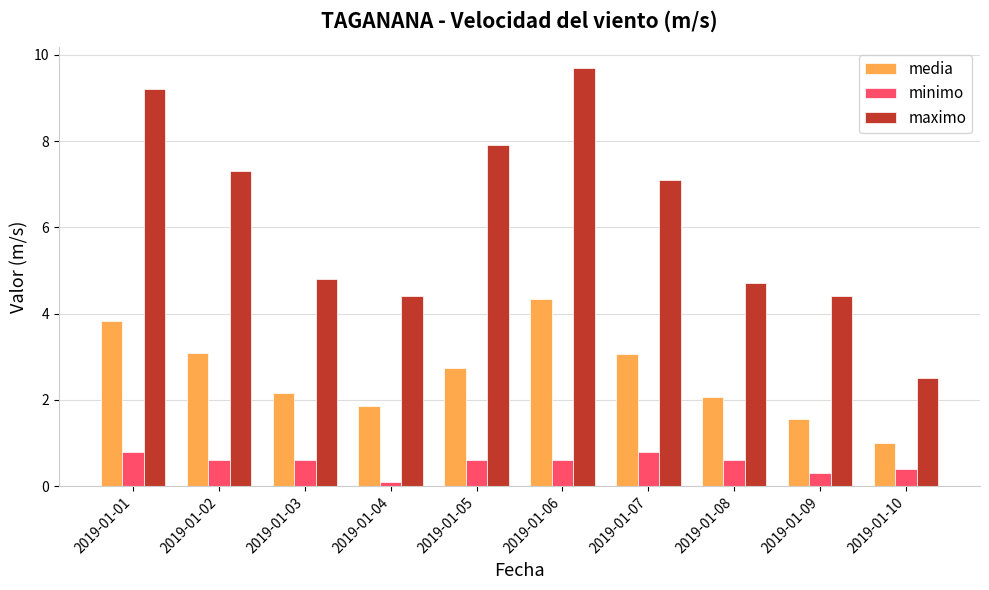

True or false: minimo has a value of 0.6 at 2019-01-08.

True